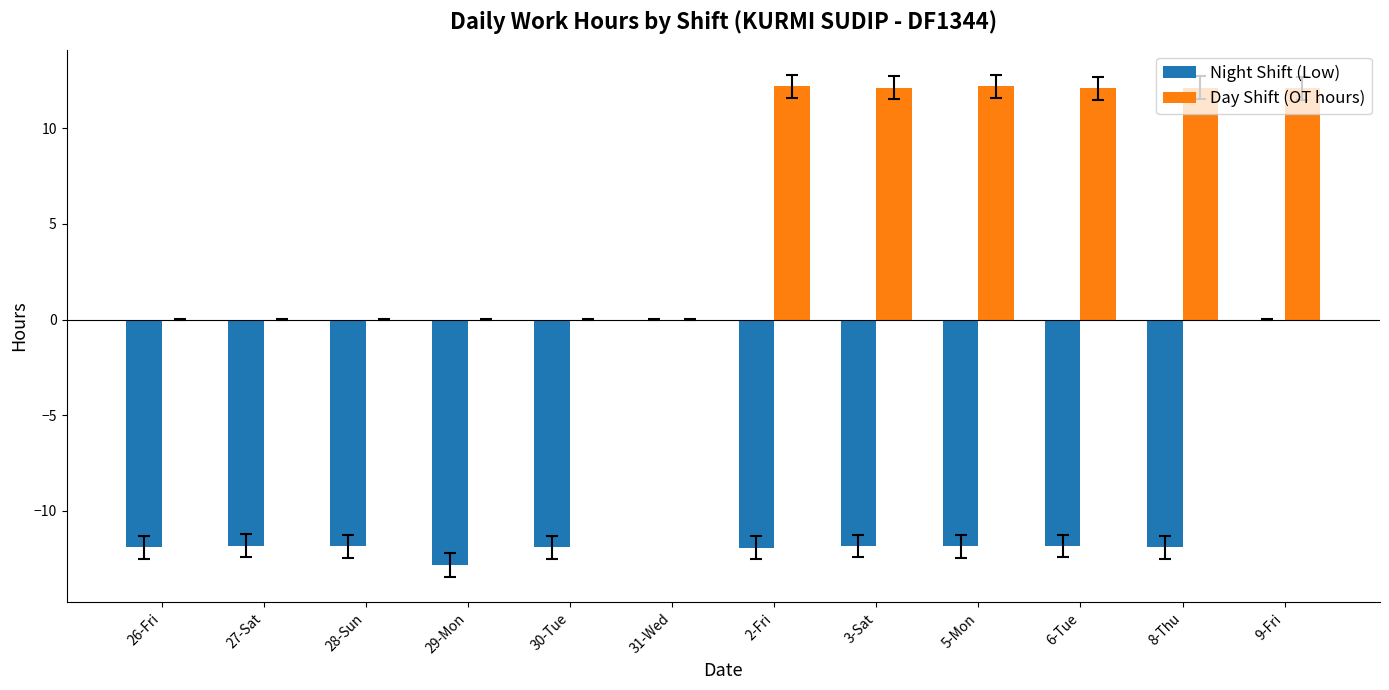

Count the number of data series in this chart.

2